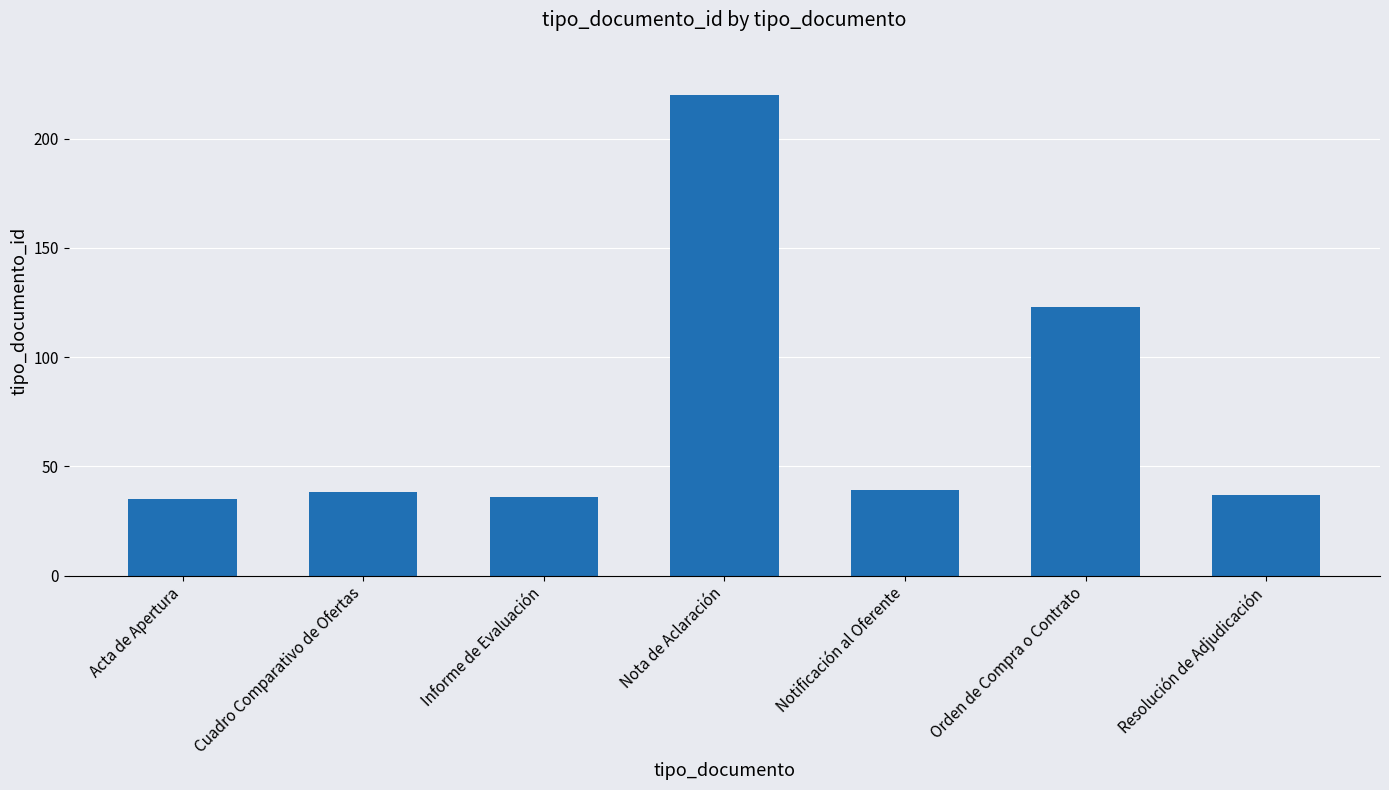

What is the ratio of the value at Cuadro Comparativo de Ofertas to the value at Orden de Compra o Contrato?

0.3